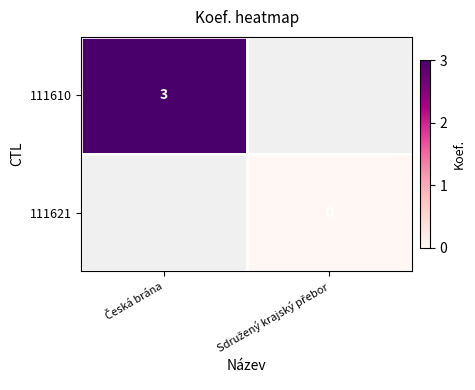

List the labels in order of 111621 value, smallest first.

Česká brána, Sdružený krajský přebor